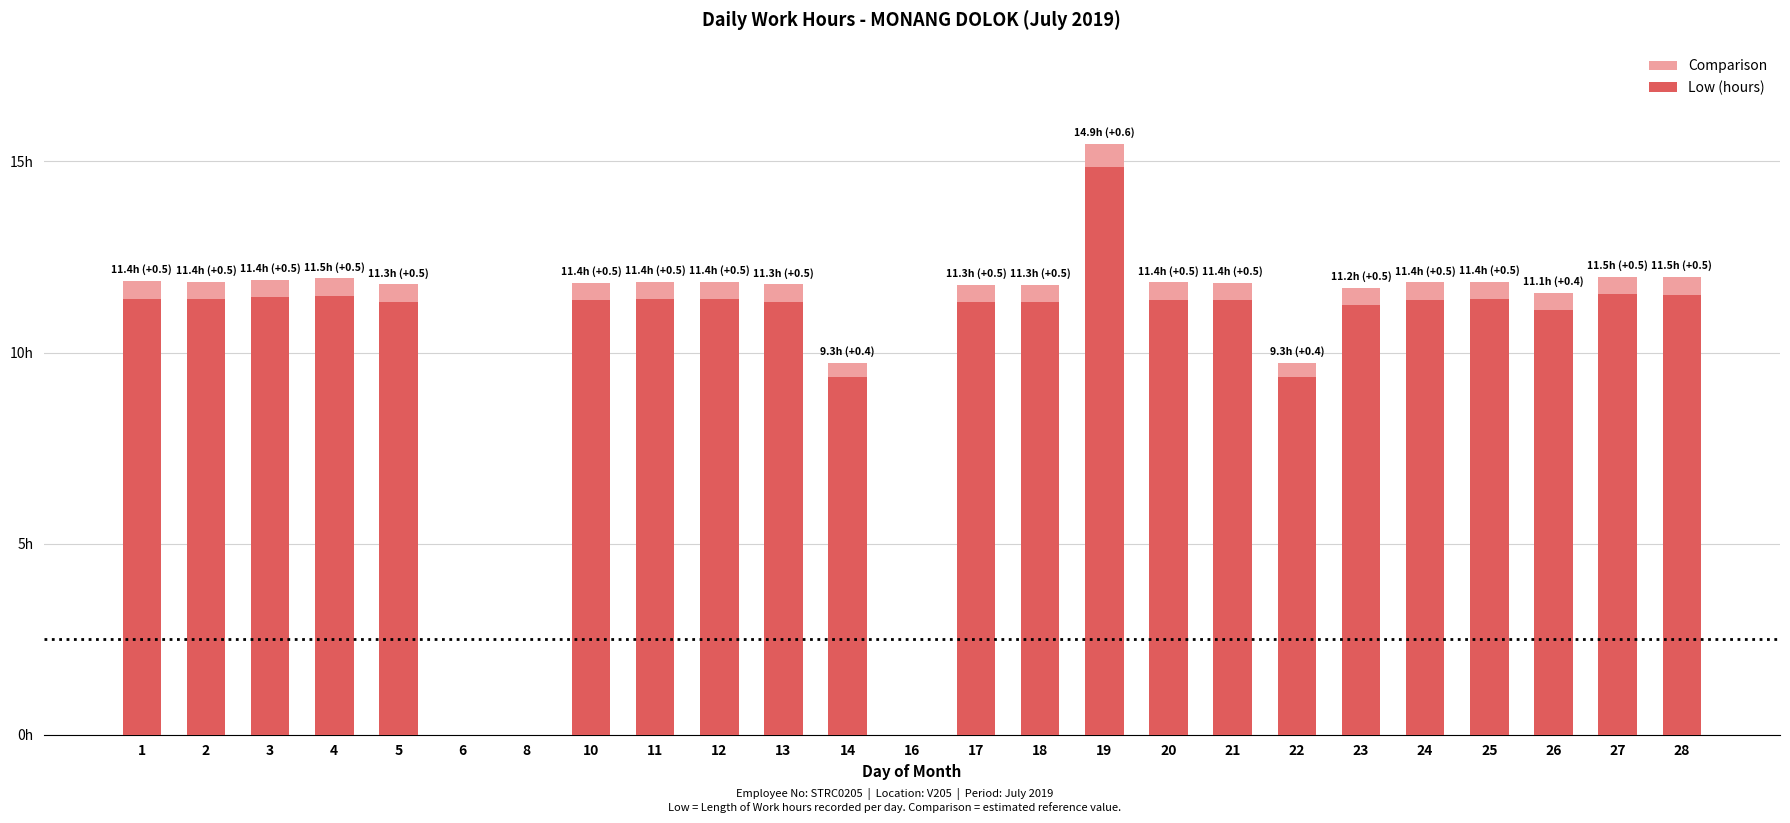

List the series in order of their overall mean, highest first.

Comparison, Low (hours)